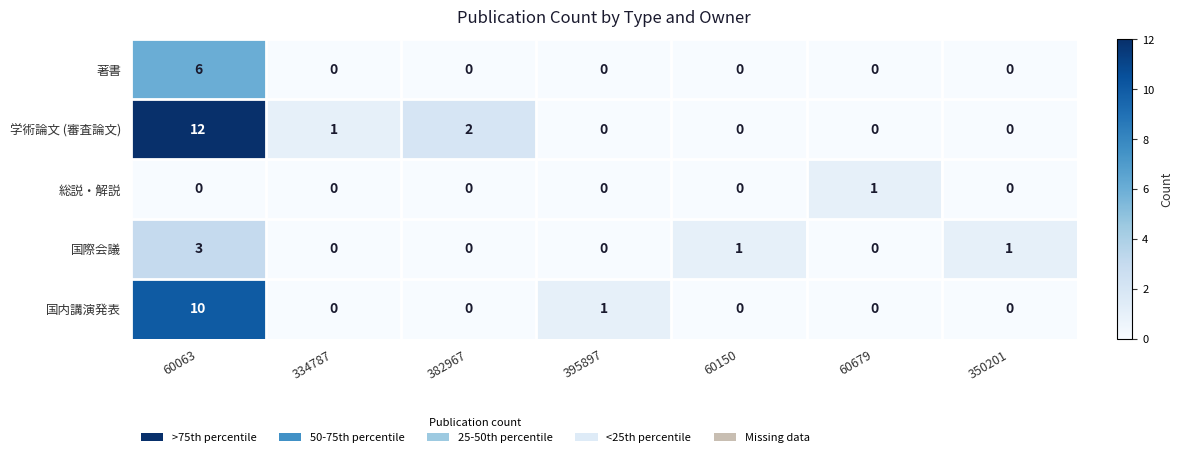

At which label is 国内講演発表 closest to 5?

395897